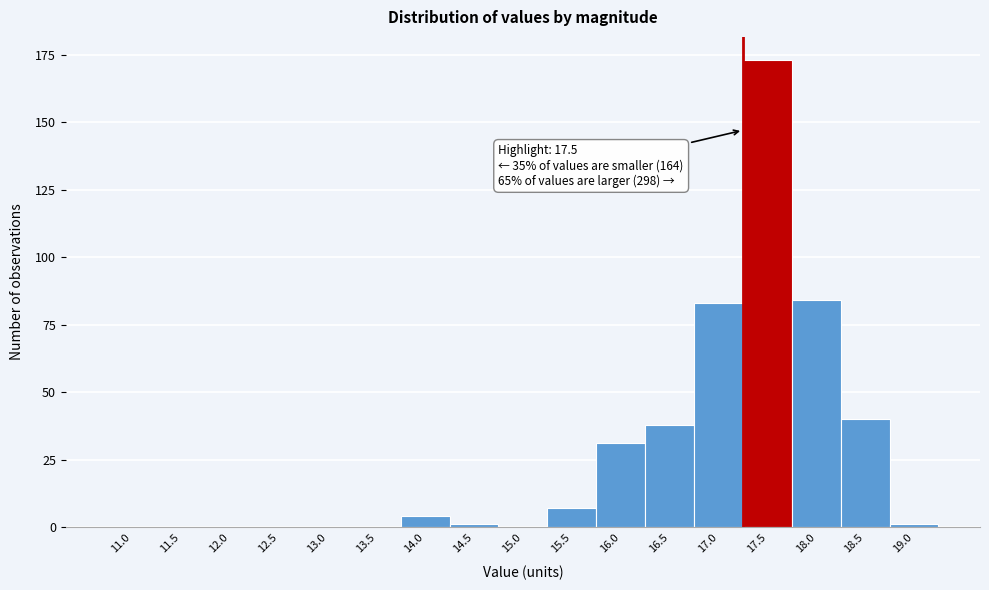

Reading left to right, transcribe all the data shown in this chart.

11.0=0	11.5=0	12.0=0	12.5=0	13.0=0	13.5=0	14.0=4	14.5=1	15.0=0	15.5=7	16.0=31	16.5=38	17.0=83	17.5=173	18.0=84	18.5=40	19.0=1